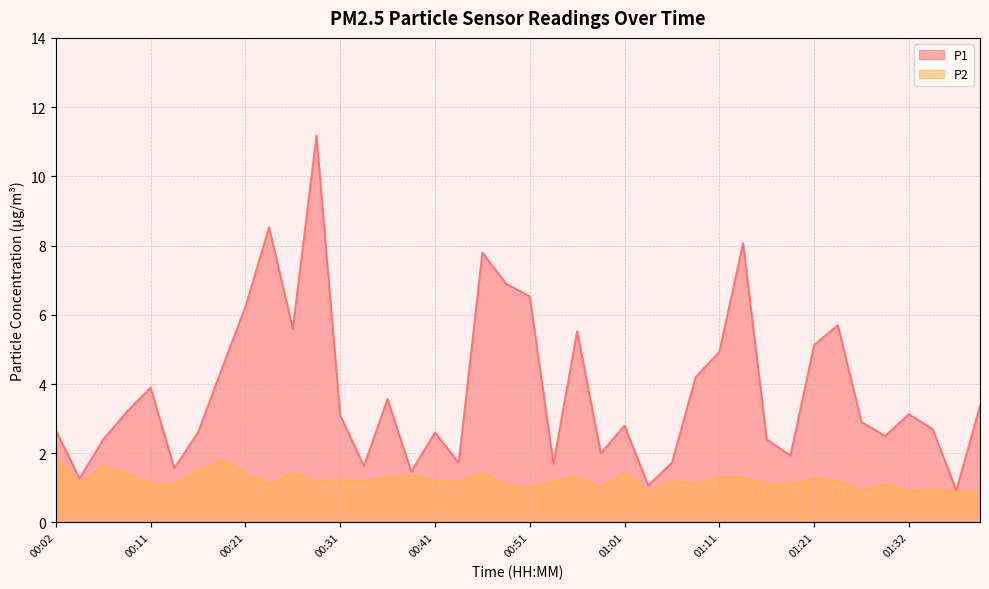

What position from the left is 01:14?

30